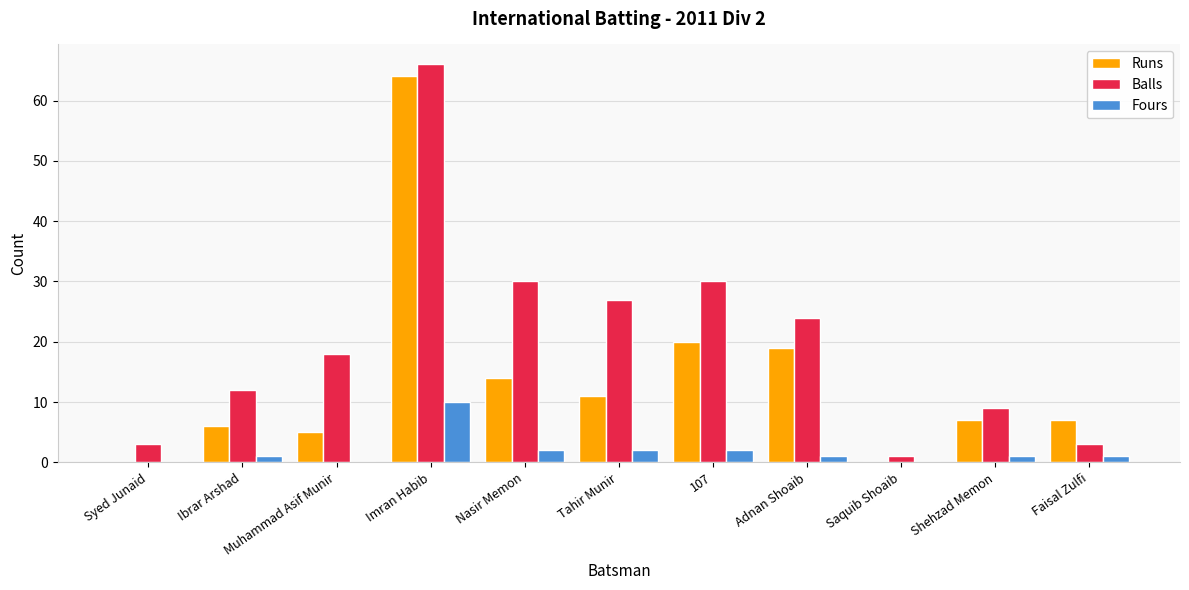

True or false: Balls has a value of 30 at Nasir Memon.

True